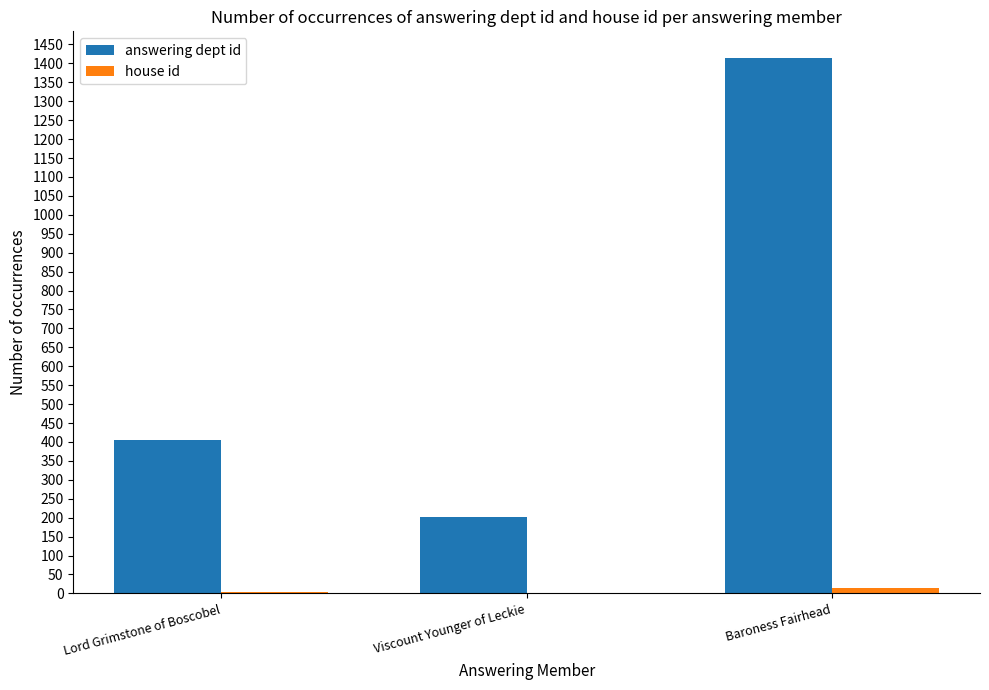

Which label corresponds to the largest value in the chart?

Baroness Fairhead